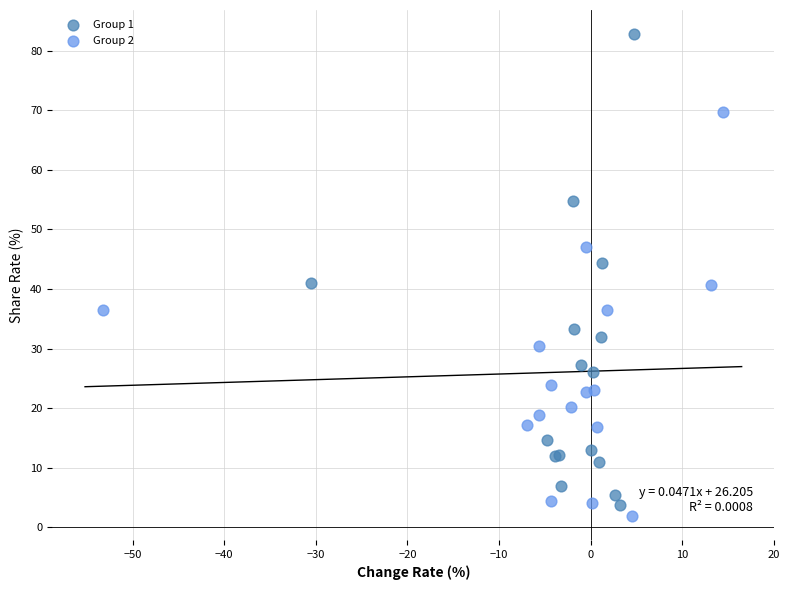

Which series contains the highest Y value?

Group 1